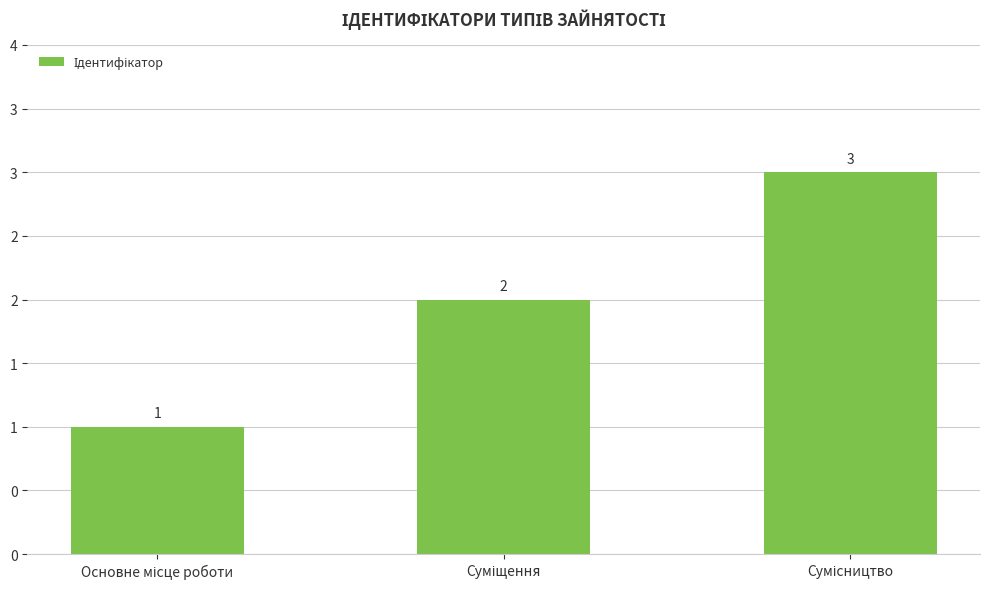

What is the change in value from Суміщення to Сумісництво?

+1